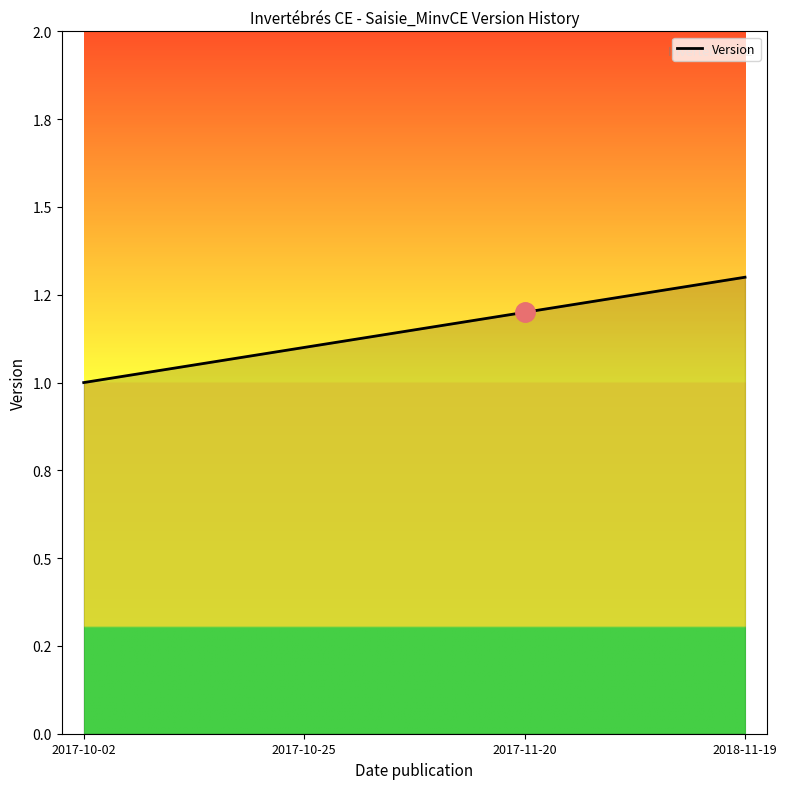

What is the change in value from 2017-10-25 to 2018-11-19?

+0.2